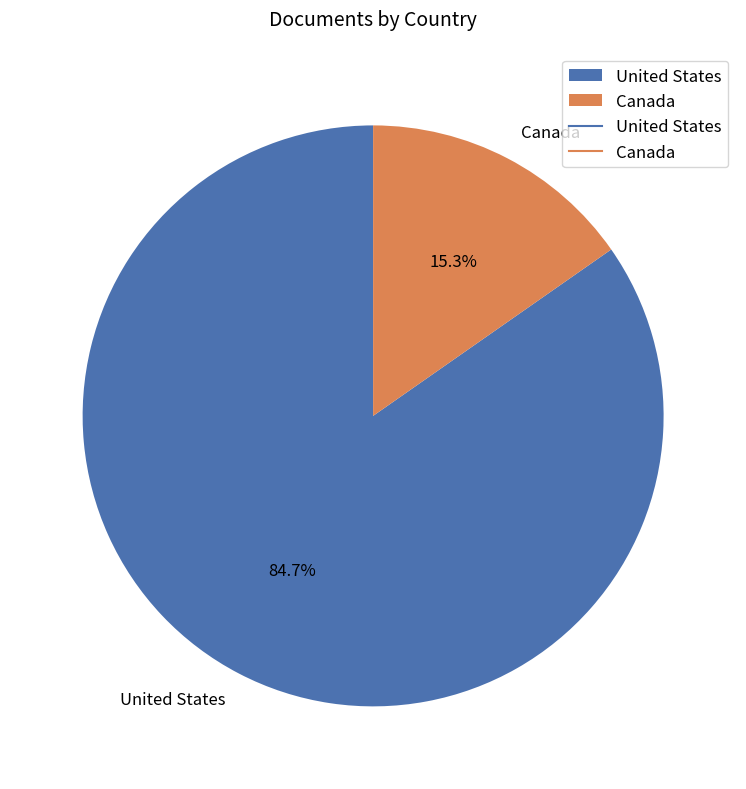

Count the number of slices in the pie.

2